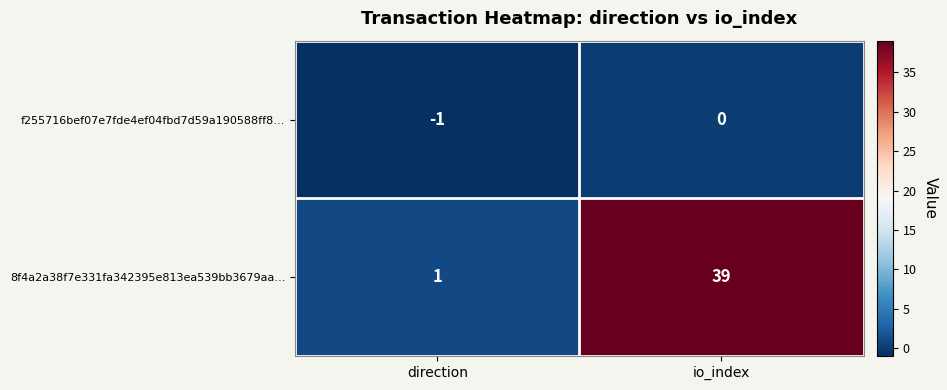

List the series in order of their peak value, highest first.

8f4a2a38f7e331fa342395e813ea539bb3679aa…, f255716bef07e7fde4ef04fbd7d59a190588ff8…